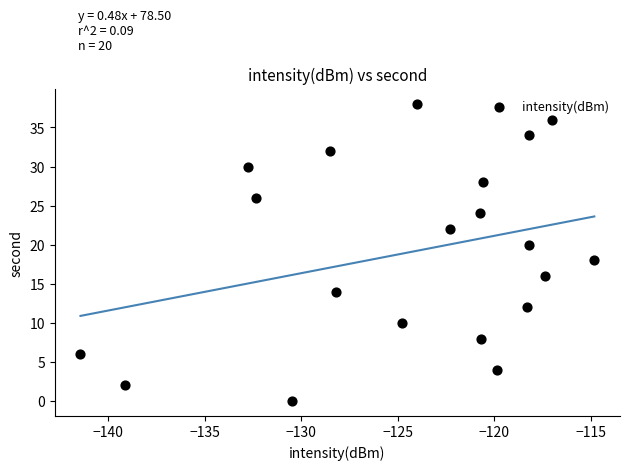

What is the range of Y values (max minus min)?

38